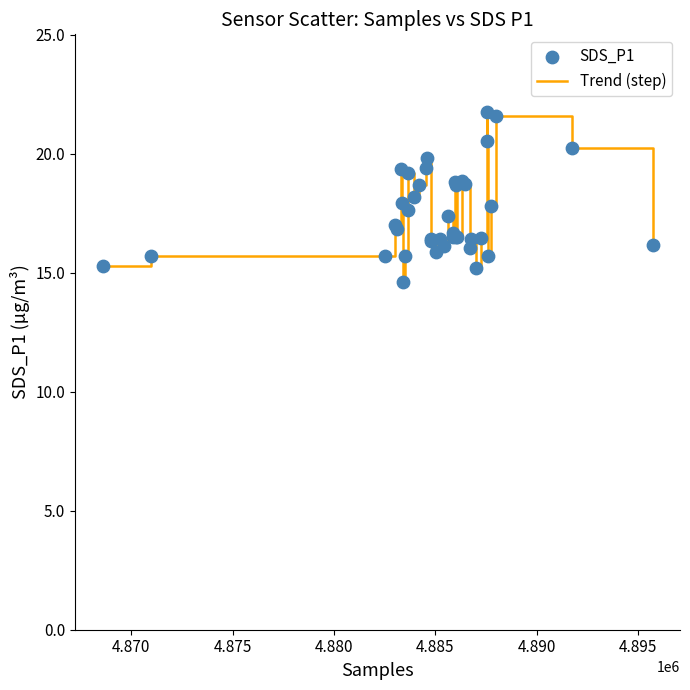

What is the greatest value displayed?

21.8